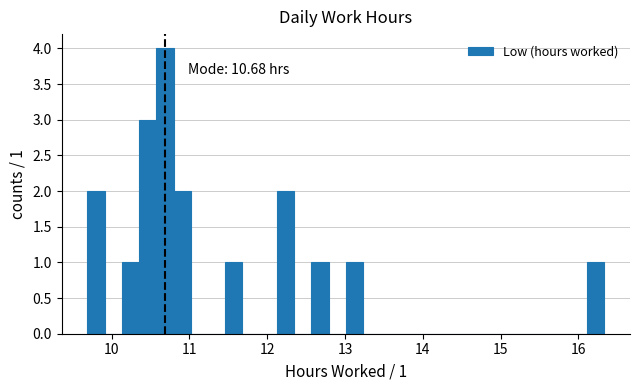

Around what value on the x-axis is the tallest bar? Give the approximate position of its centre, as read against the axis.

10.7